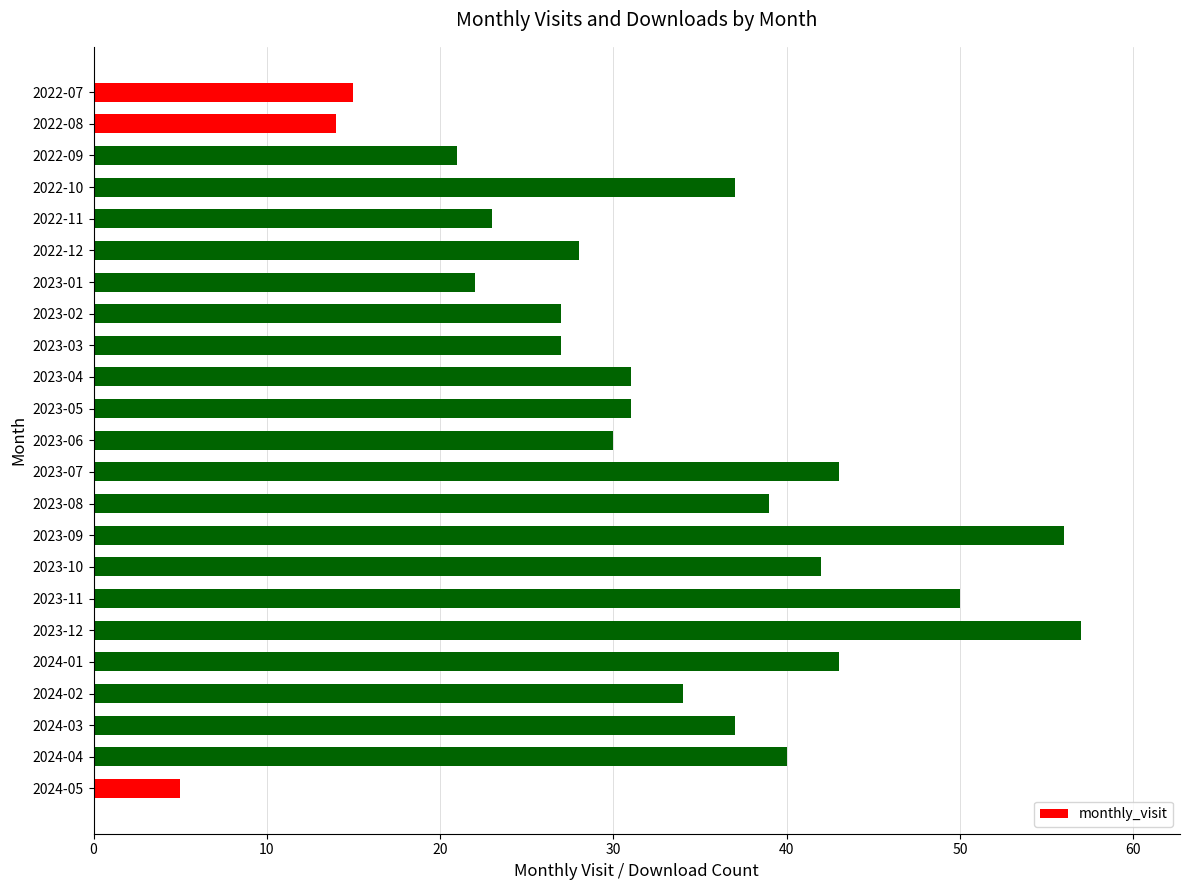

Reading bottom to top, list all the values displayed in this chart.

5	40	37	34	43	57	50	42	56	39	43	30	31	31	27	27	22	28	23	37	21	14	15